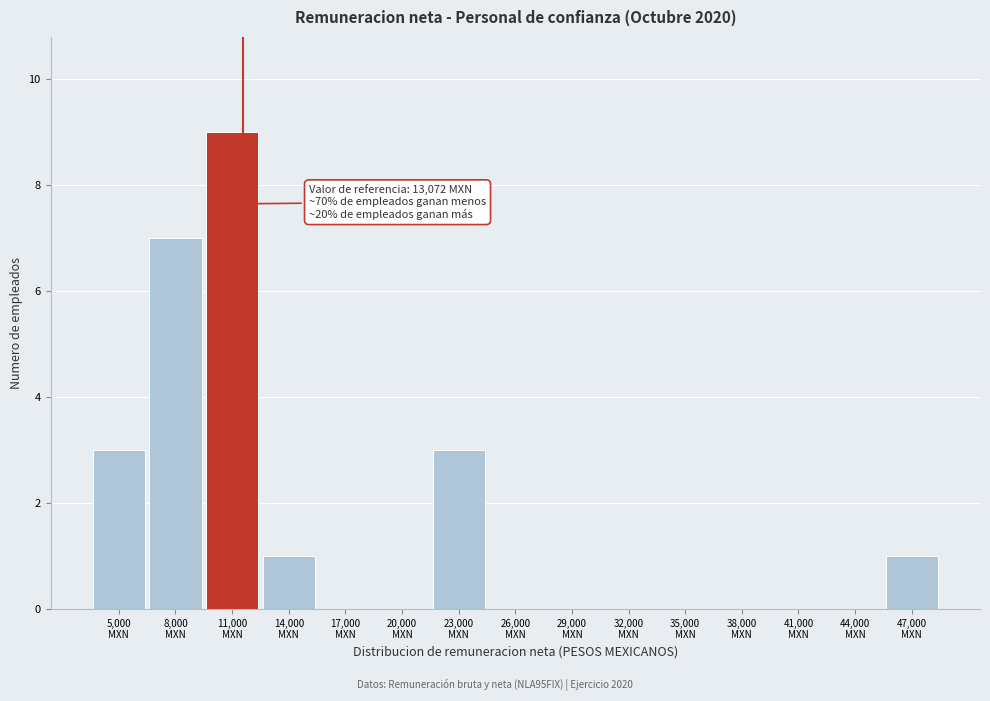

What is the sum of all values?

24